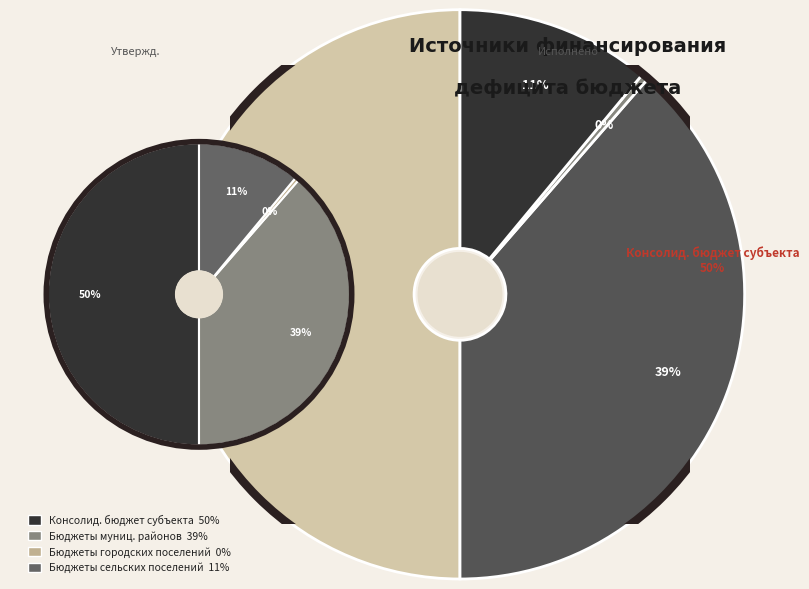

Which slice is the smallest?

Бюджеты городских поселений